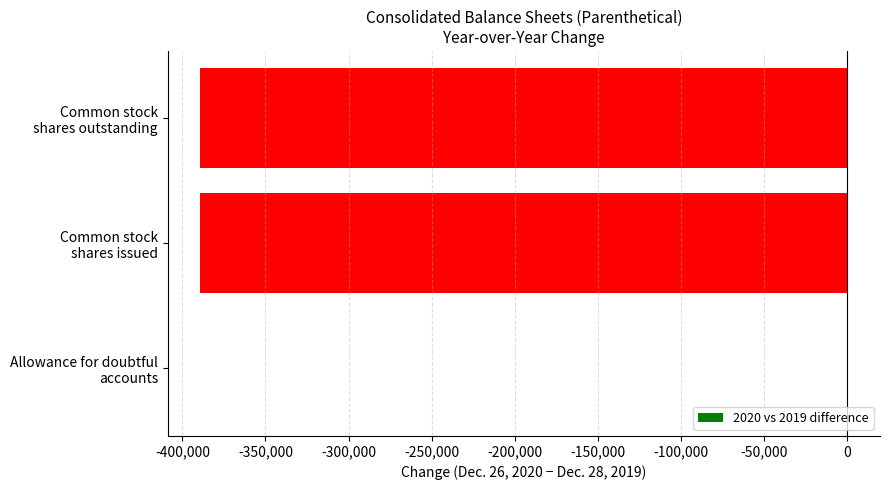

Count the number of values greater than -389428.

1